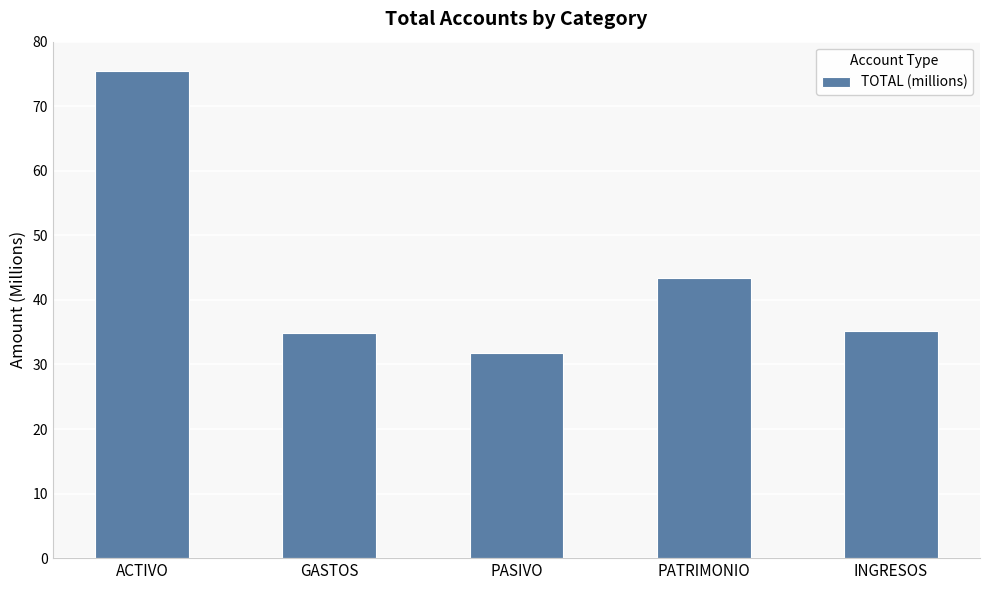

How many data points does each series have?

5